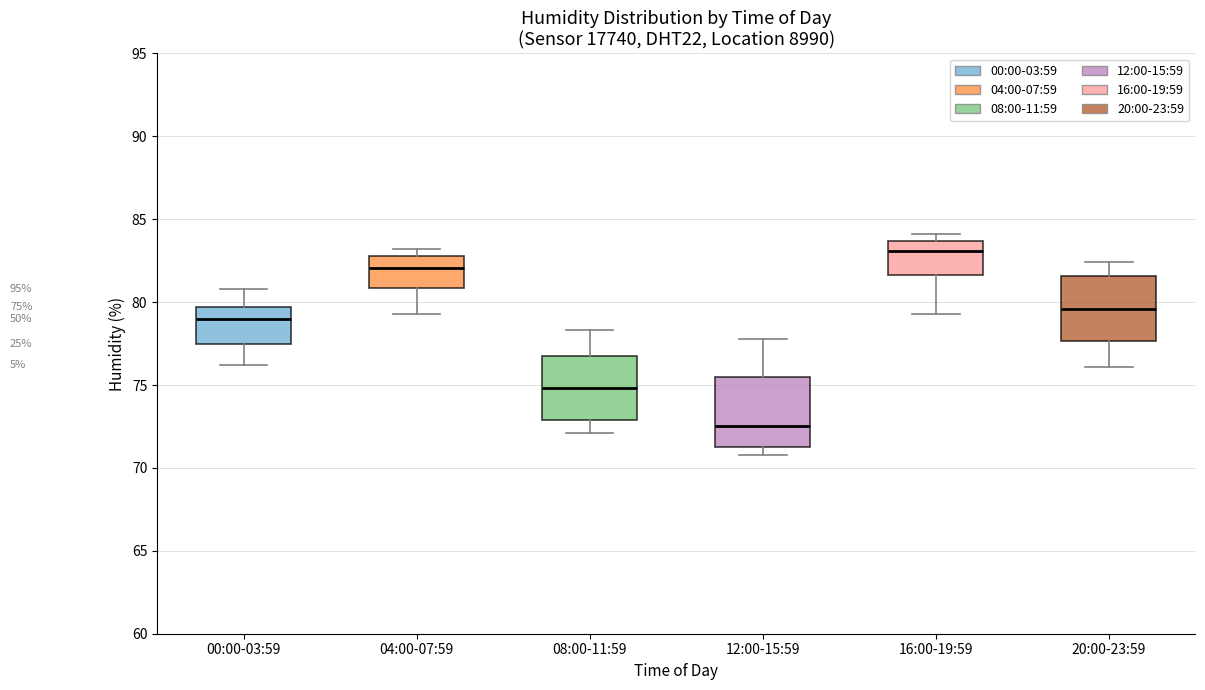

Which box has the lowest median line?

12:00-15:59